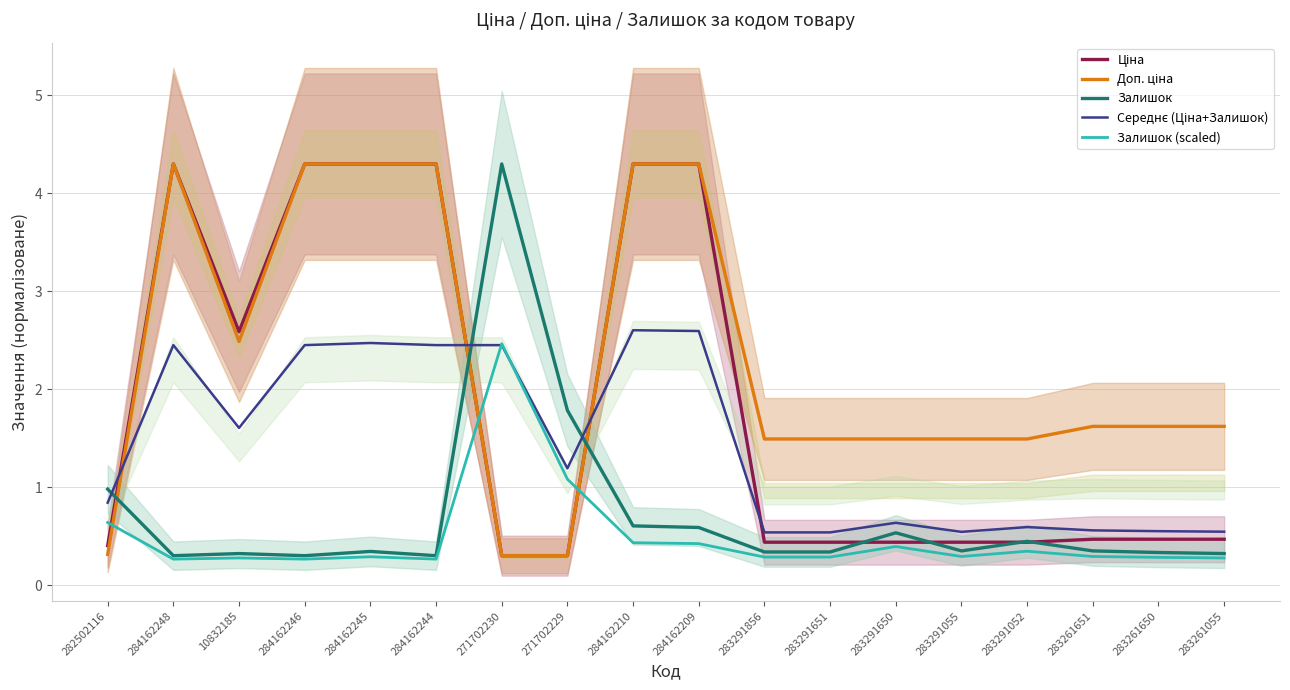

What is the highest value of the Доп. ціна series?

4.3